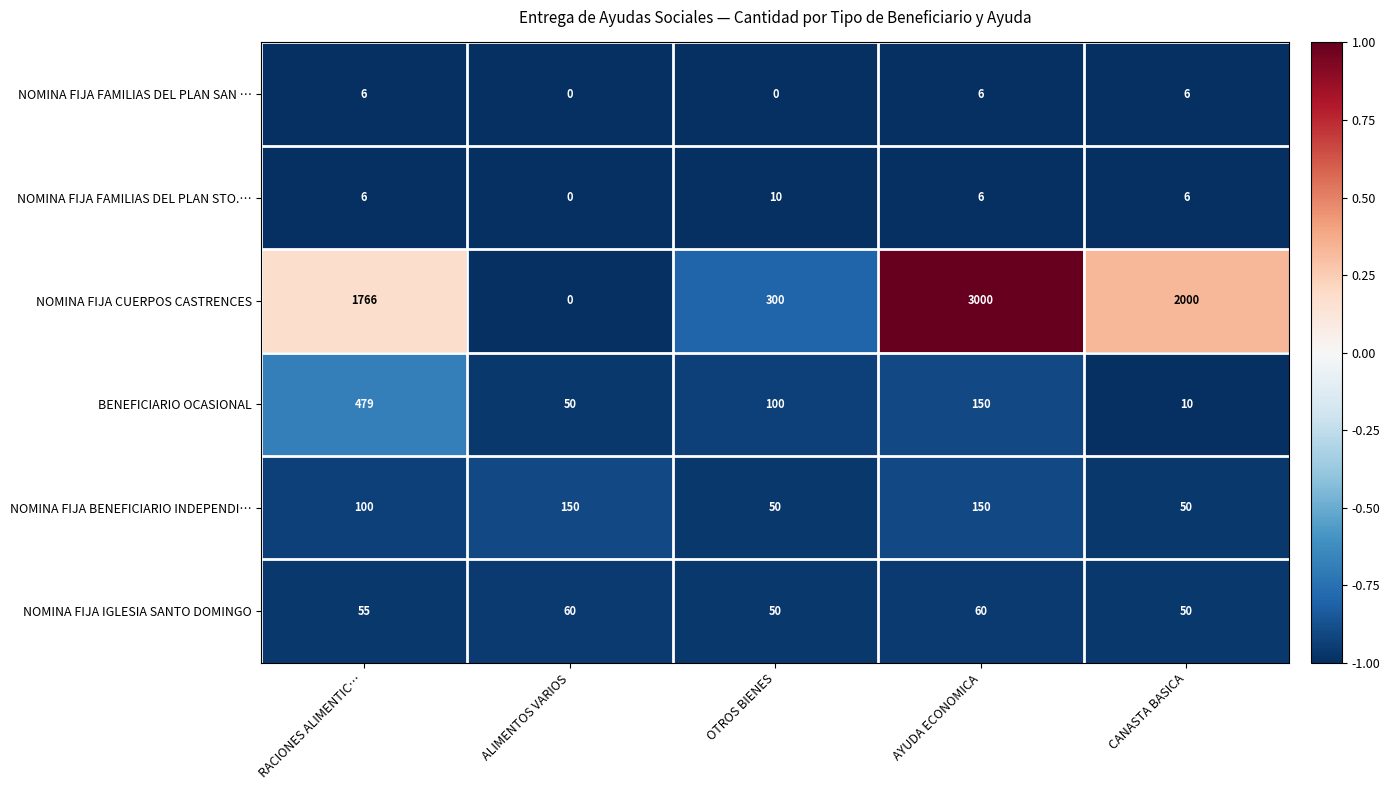

What is the sum of the BENEFICIARIO OCASIONAL values at OTROS BIENES and RACIONES ALIMENTIC…?

579